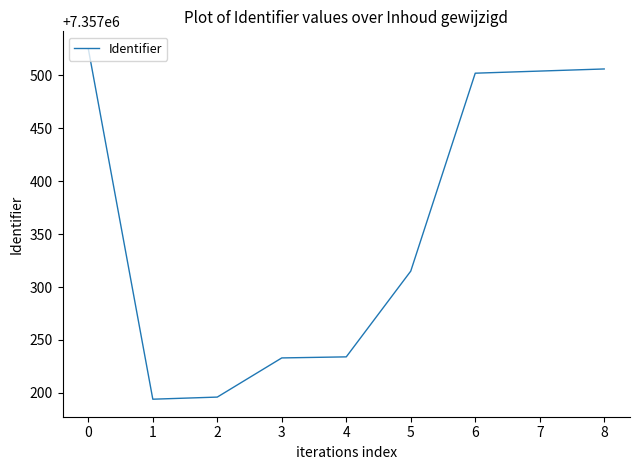

Approximately how many times larger is the value at 7 compared to 1?

1.0